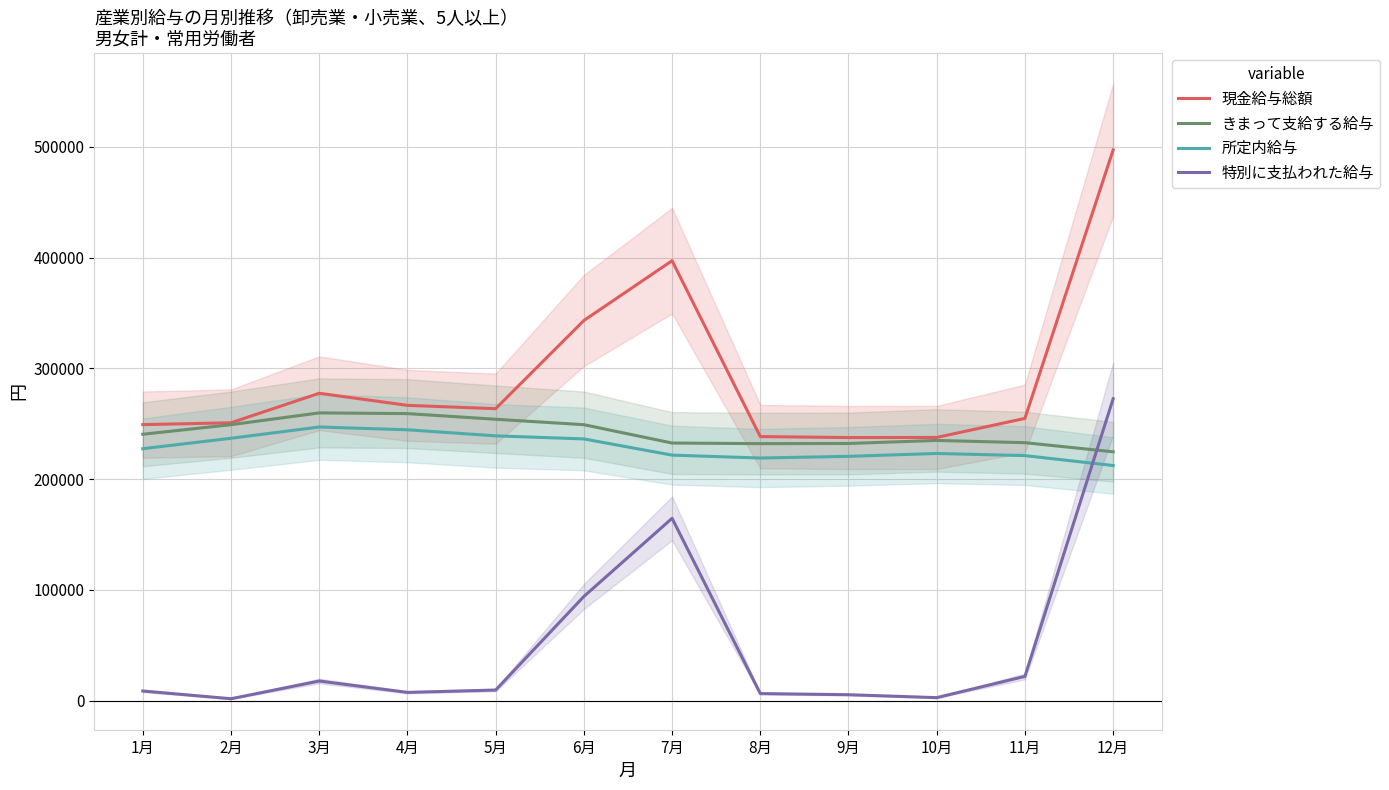

True or false: 現金給与総額 and 特別に支払われた給与 intersect in this chart.

False